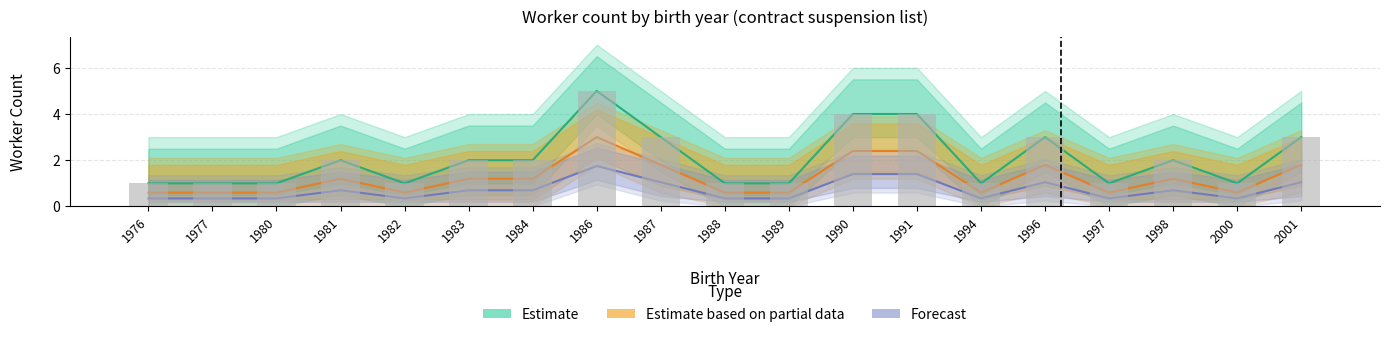

What value does the Estimate series have at 1984?

2.0